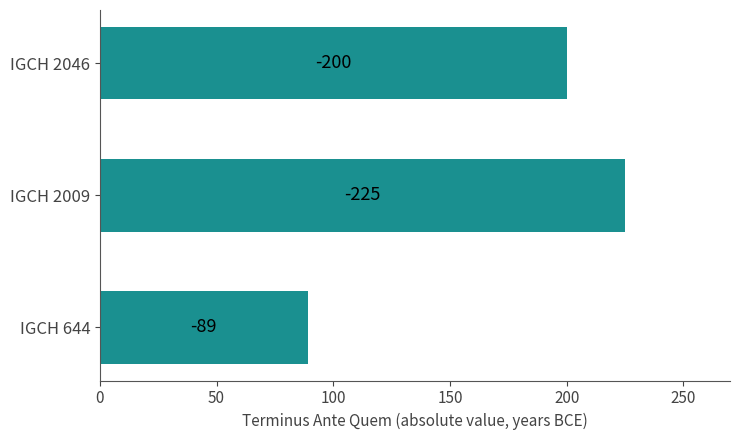

Does the chart contain any negative values?

No